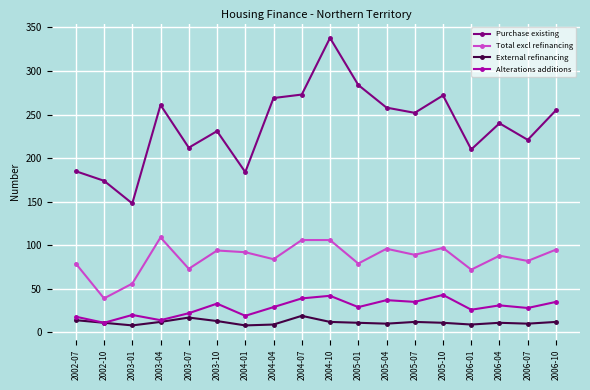

Between 2002-10 and 2003-04, which series saw the biggest shift?

Purchase existing